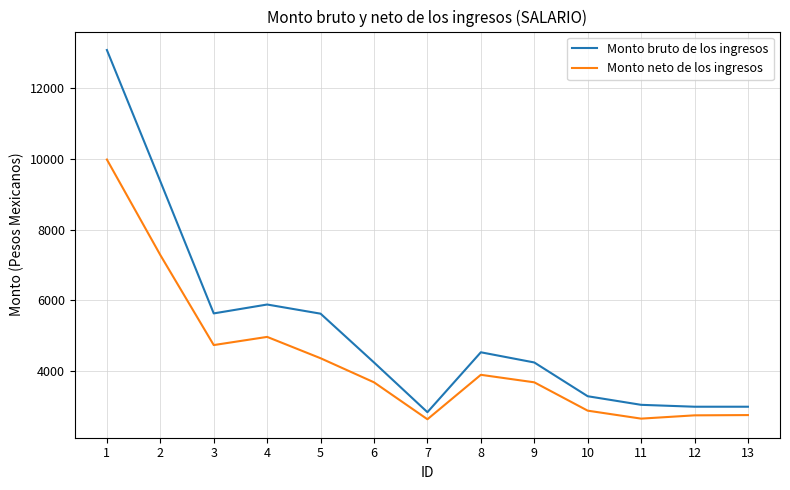

The value of Monto neto de los ingresos at 8 is 3887.6. True or false?

True